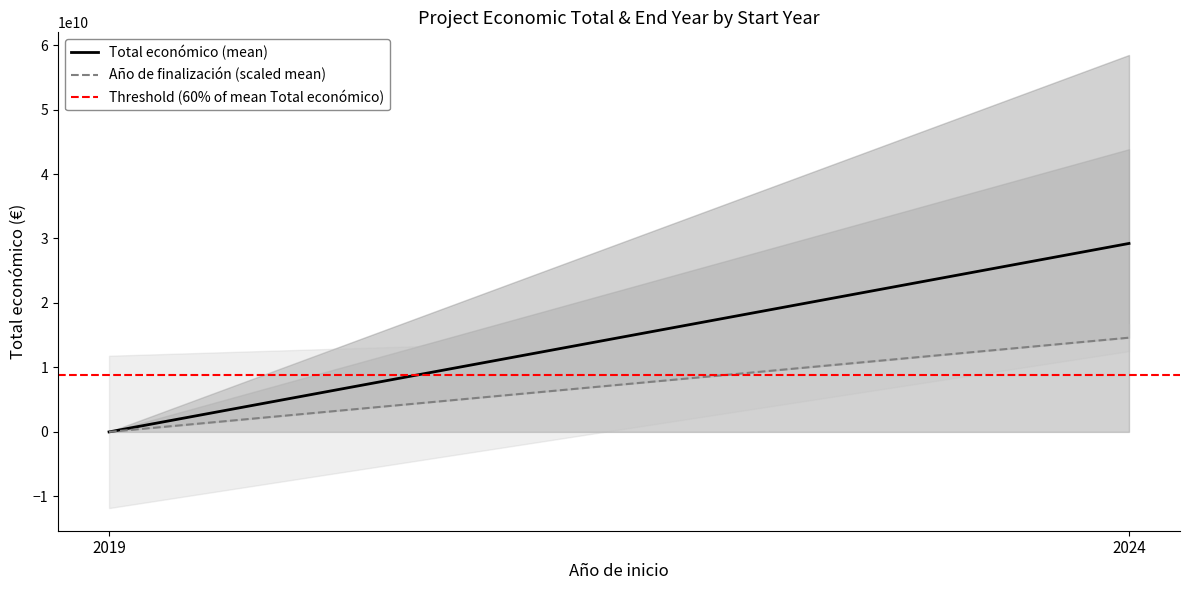

What is the lowest value of the Threshold (60% of mean Total económico) series?

8769696791.1